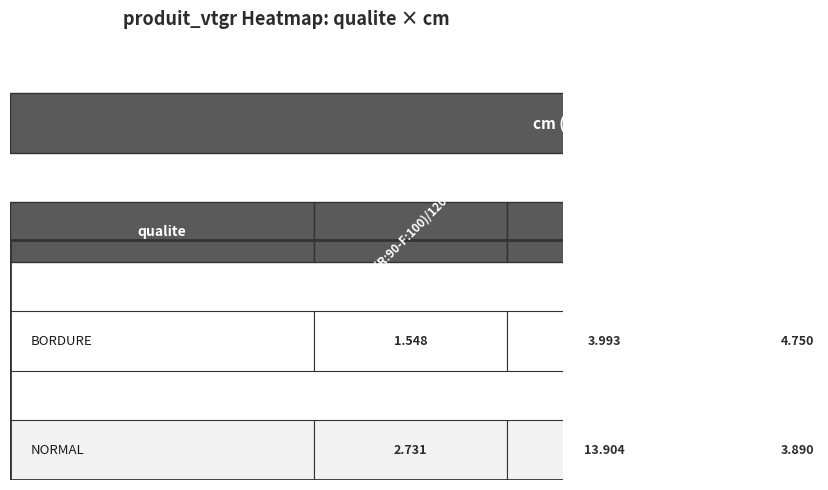

What is the difference between the highest and lowest values at 150/180?

0.9